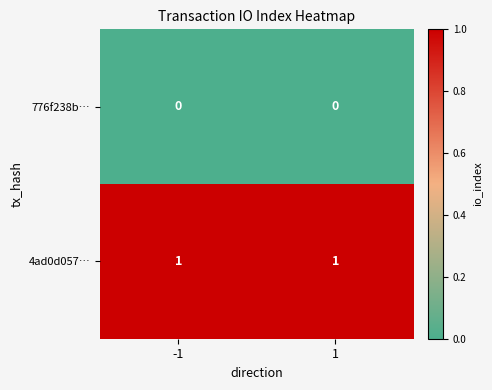

How many categories are shown in the chart?

2